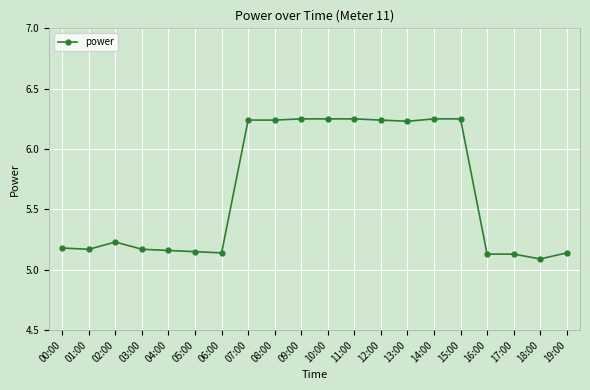

How many series are shown in this chart?

1